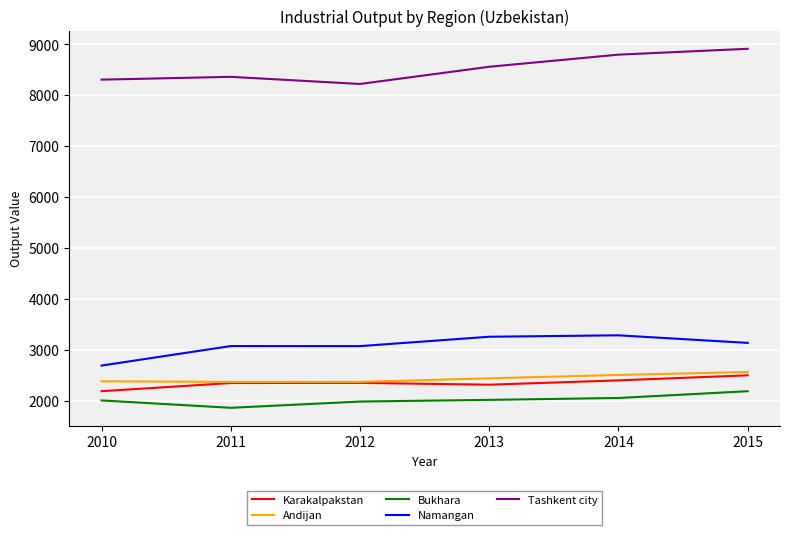

Count the number of categories in the chart.

6